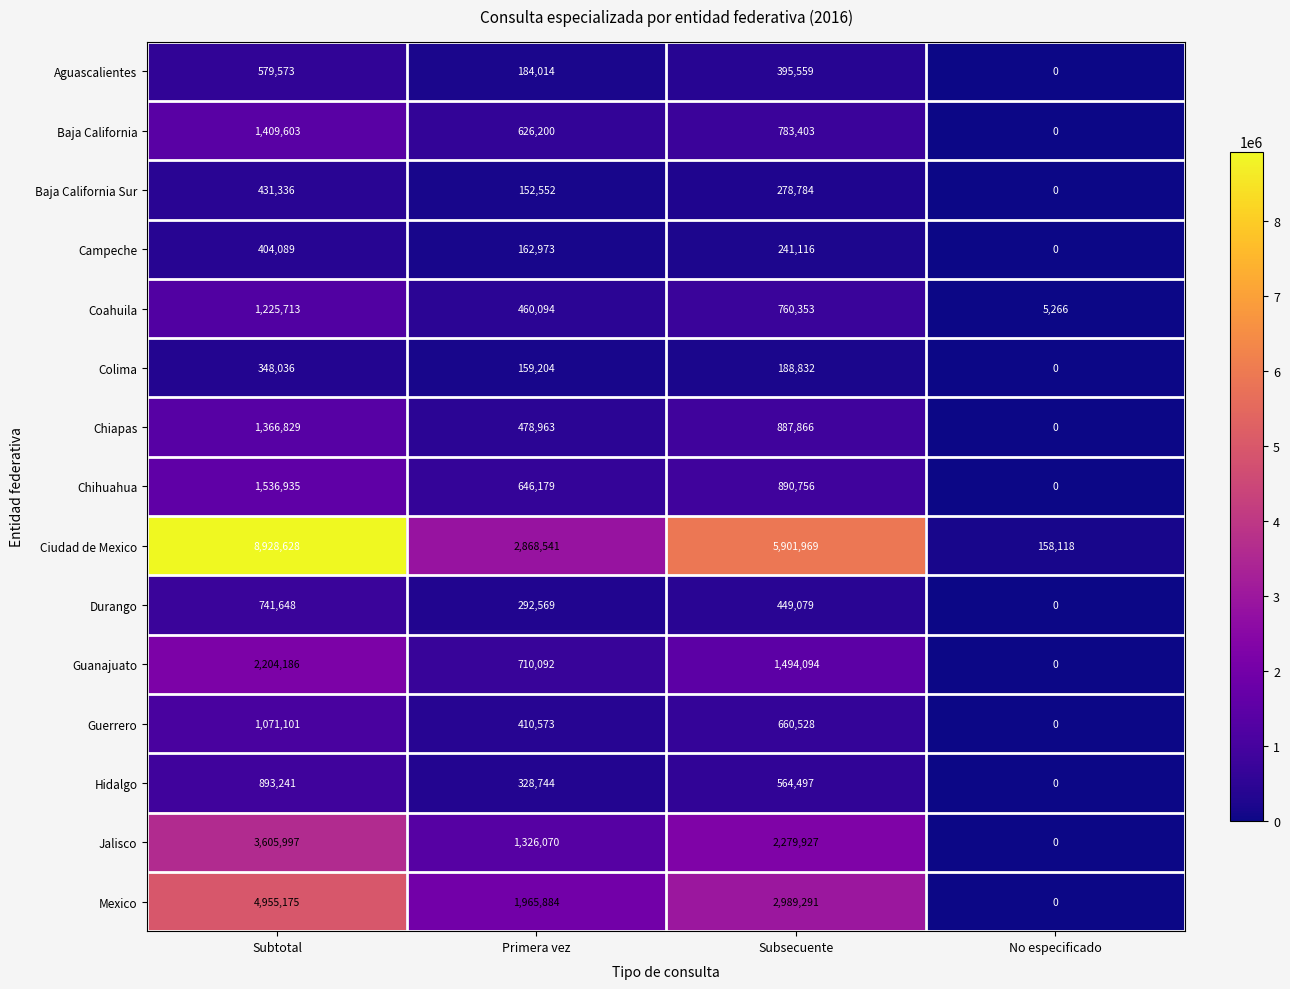

Which category has the highest value across all series?

Subtotal